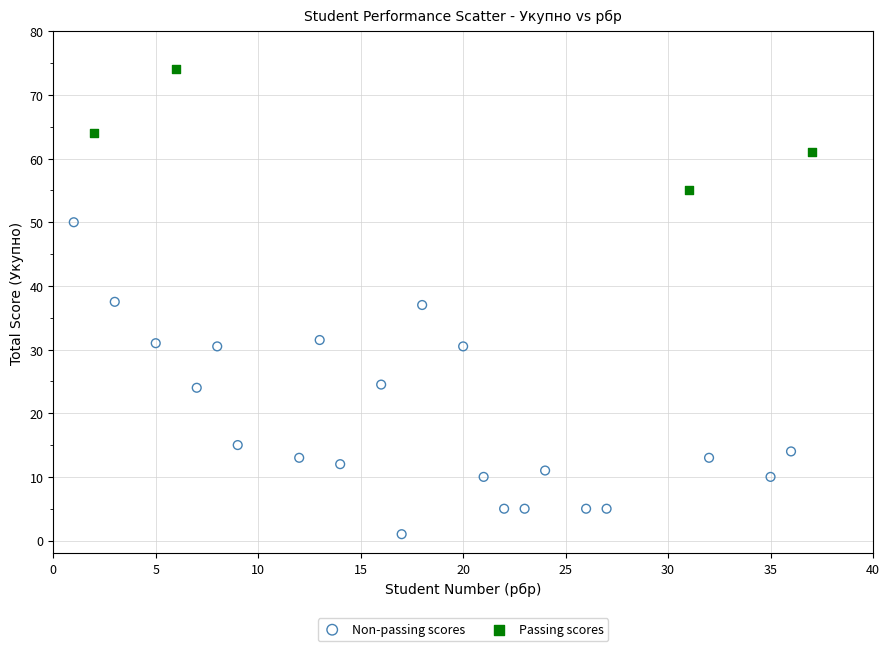

Which series has the widest spread of Y values?

Non-passing scores